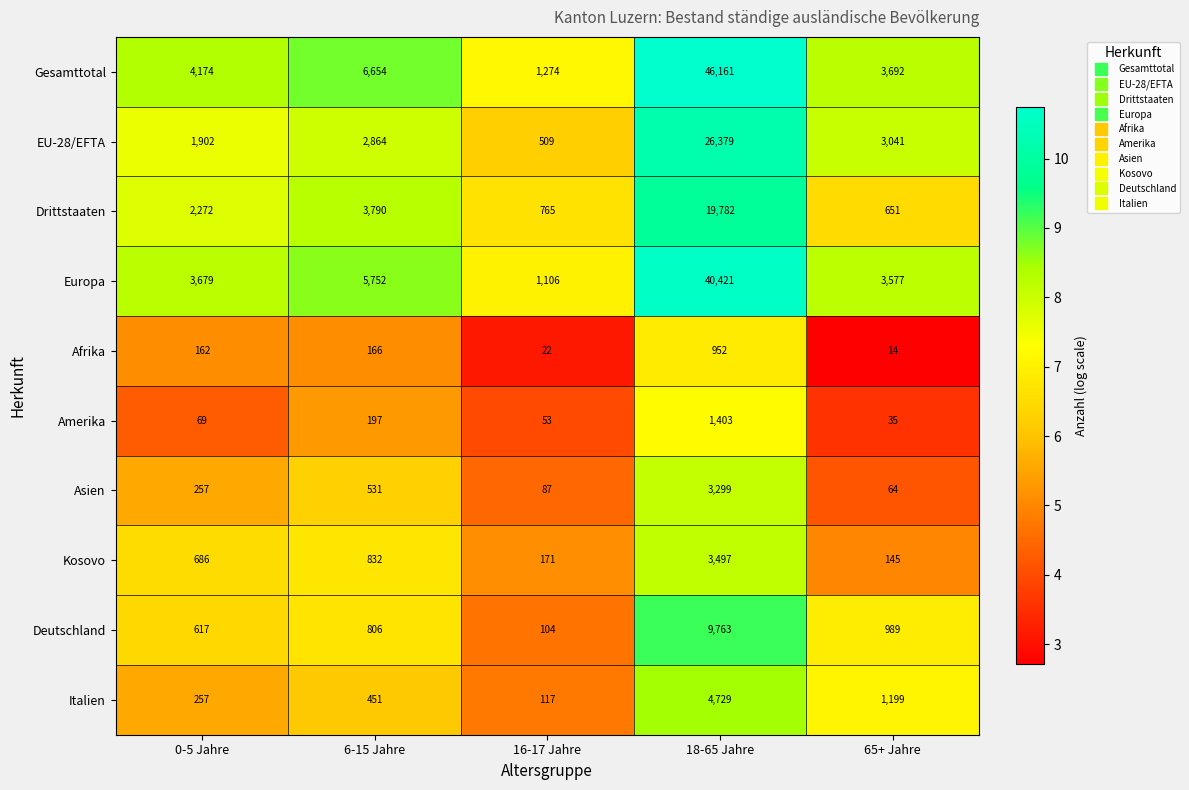

What value does the Amerika series have at 65+ Jahre, to the nearest 10?

40